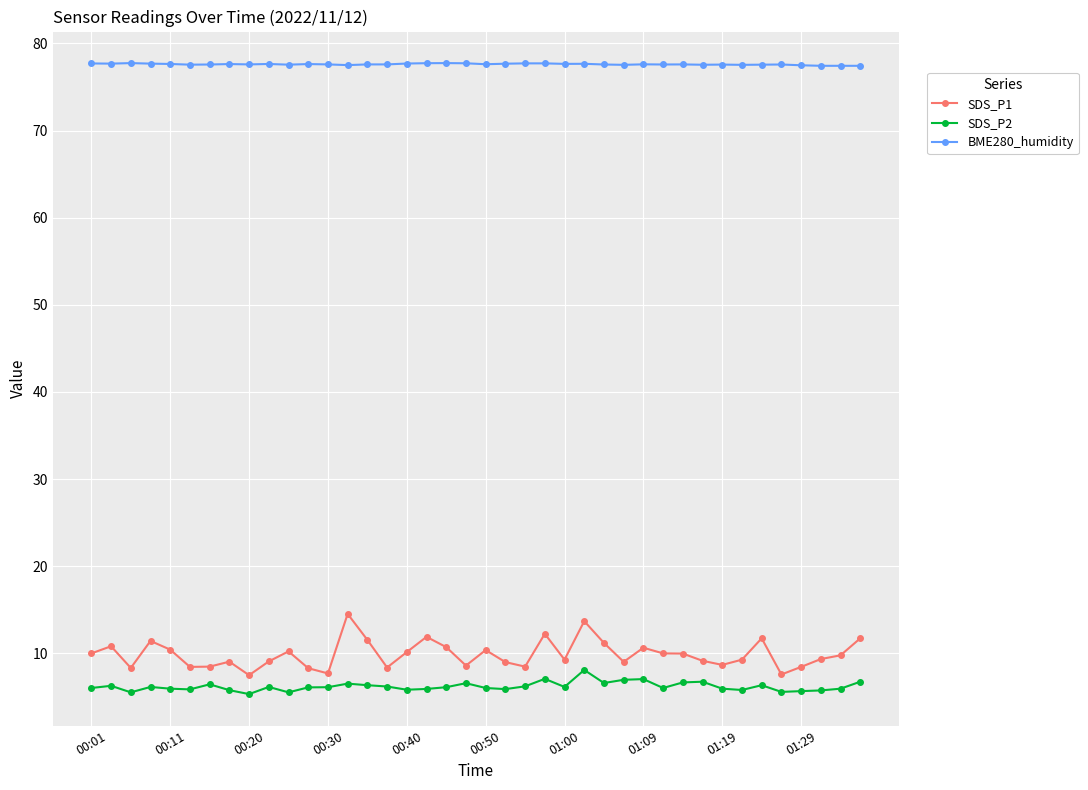

Rank the series by their maximum value, from lowest to highest.

SDS_P2, SDS_P1, BME280_humidity